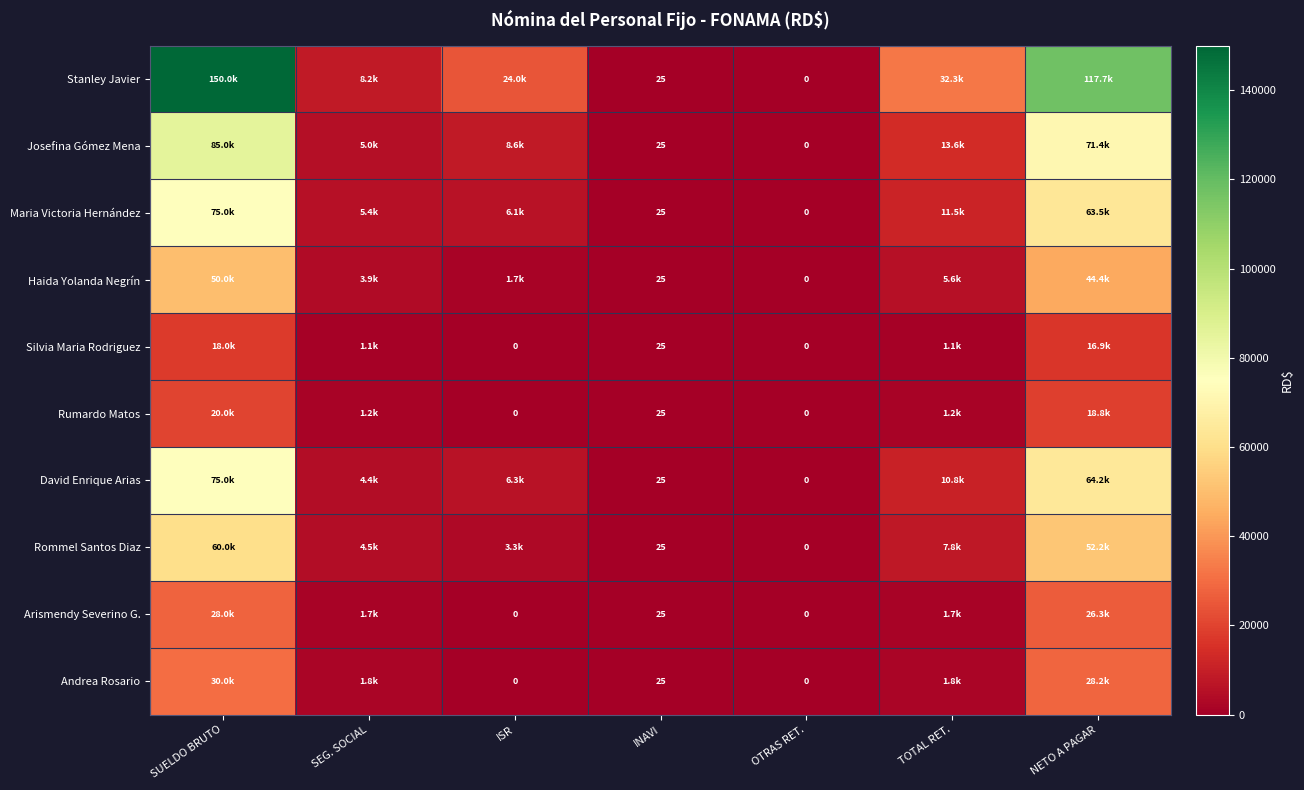

How many values in the Maria Victoria Hernández series are below 6123?

3